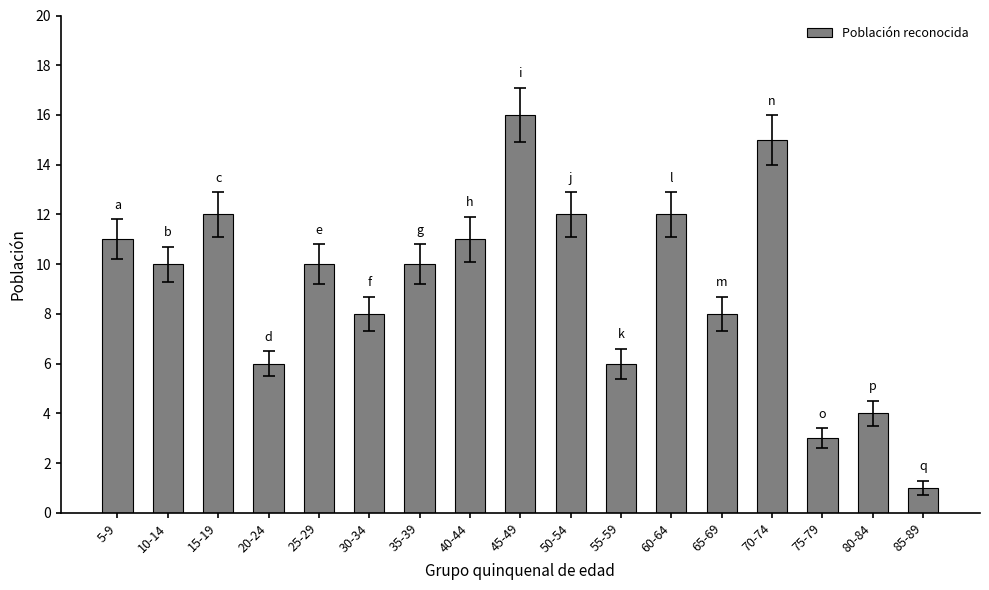

What is the difference between the maximum and minimum values?

15